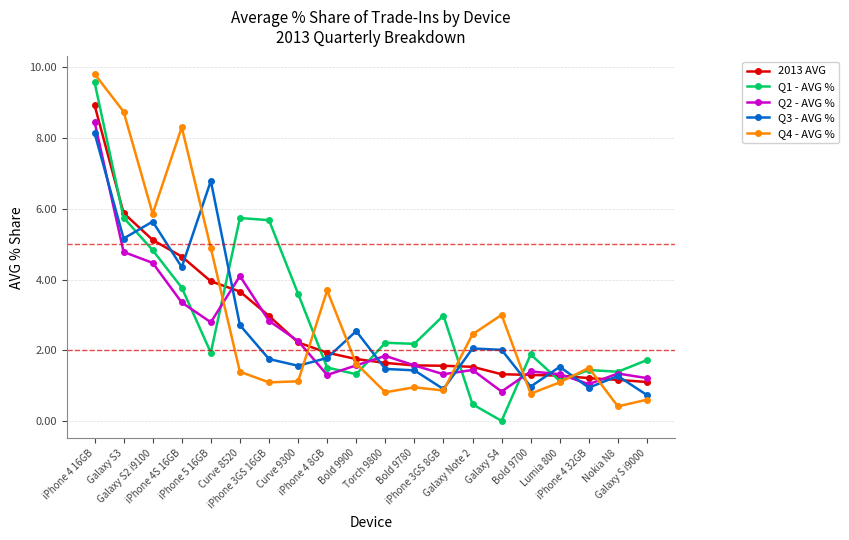

What is the highest value of the 2013 AVG series?

8.9